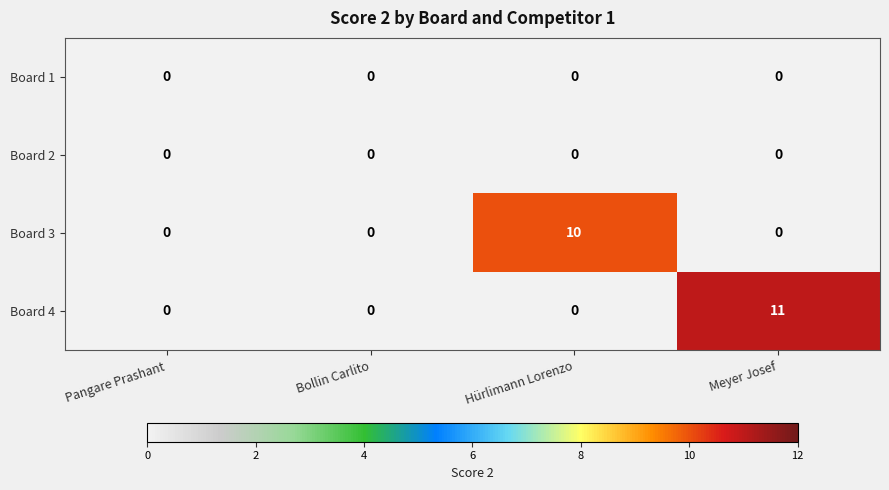

At which category is the sum across all series the highest?

Meyer Josef